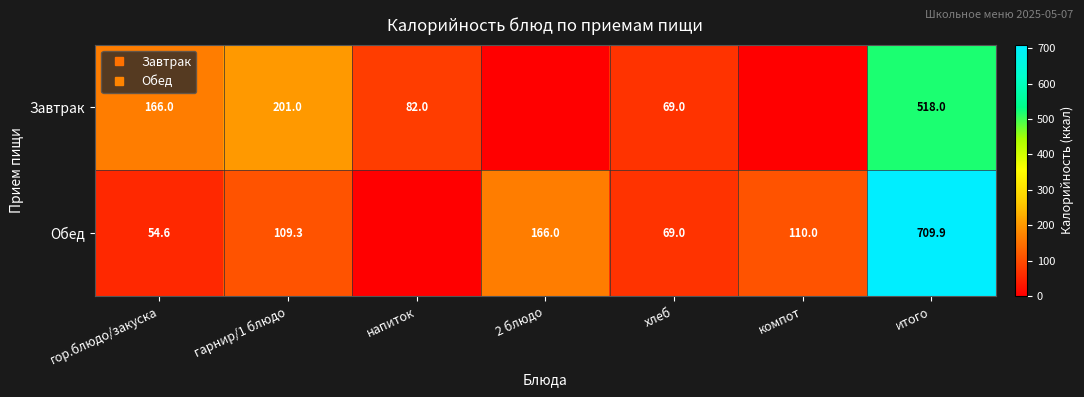

Count the number of categories in the chart.

7